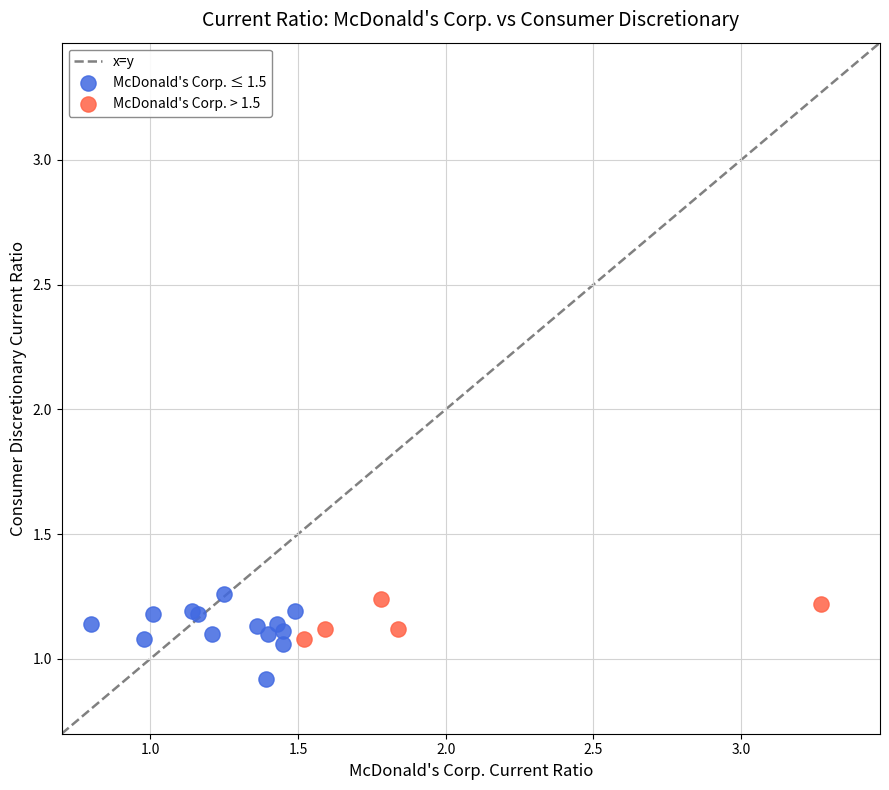

Which series contains the lowest Y value?

McDonald's Corp. ≤ 1.5